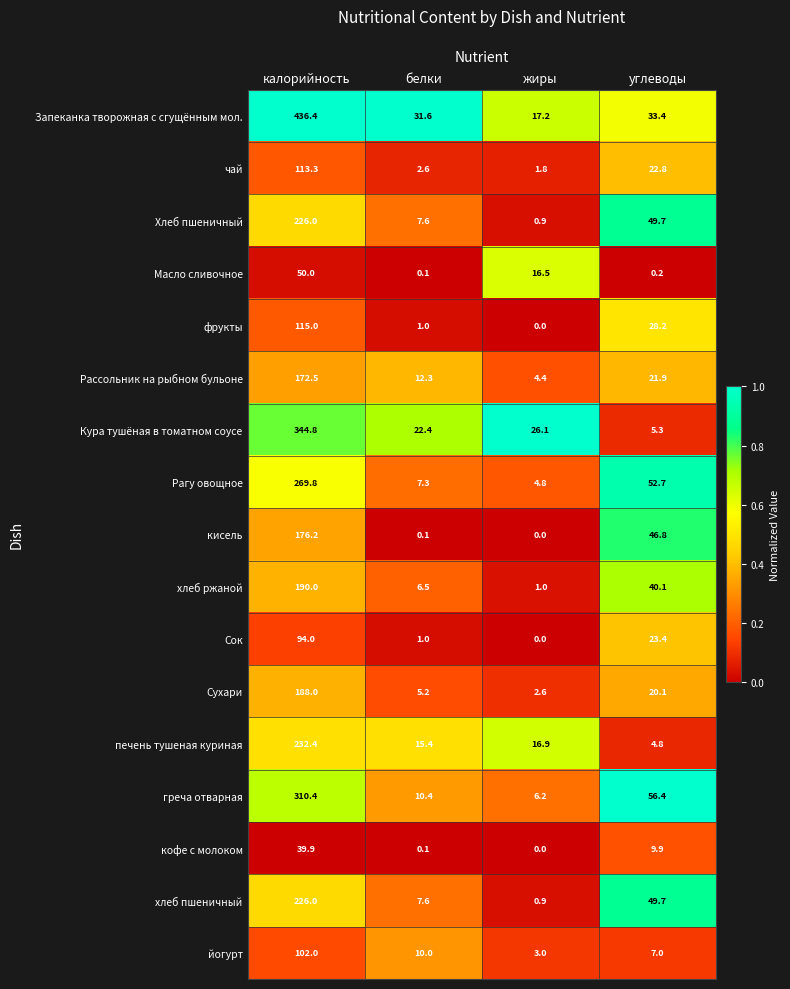

What is the difference between the highest and lowest values at углеводы?

56.2